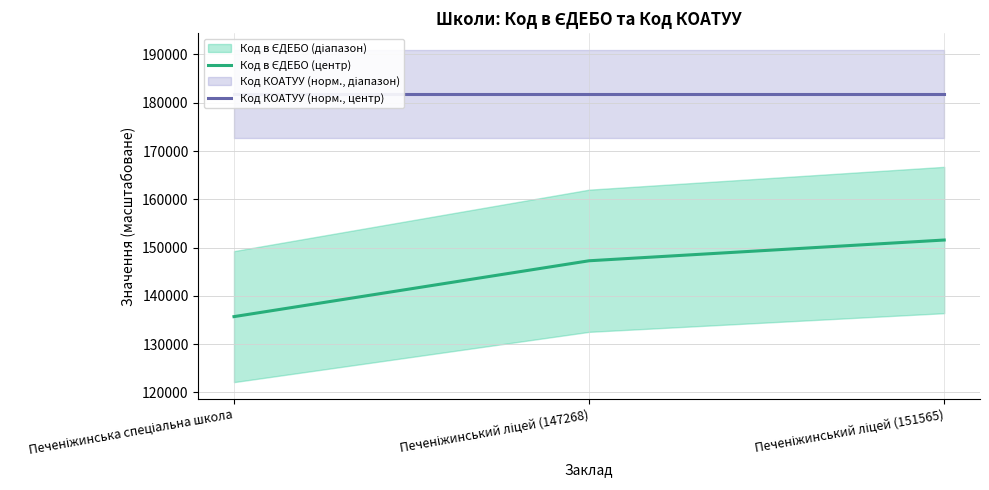

Which series has the widest spread of values?

Код в ЄДЕБО (центр)